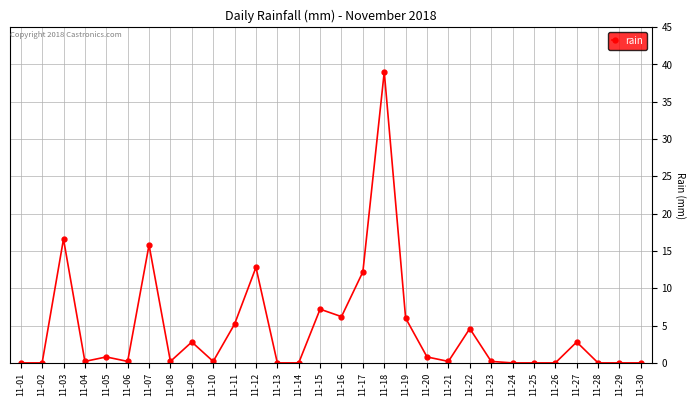

True or false: the data has more than 1 interior local peaks.

True